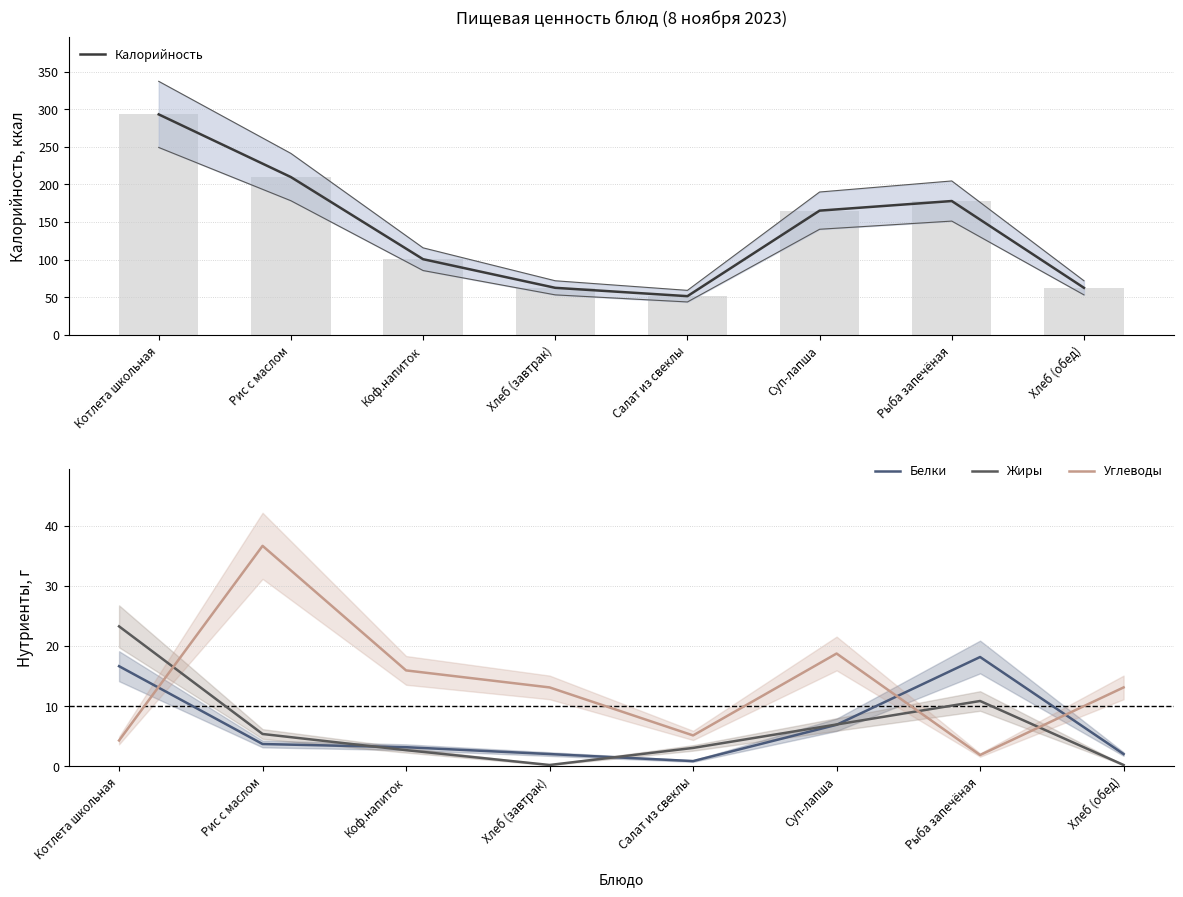

Rank the series by their maximum value, from highest to lowest.

Калорийность, Углеводы, Жиры, Белки